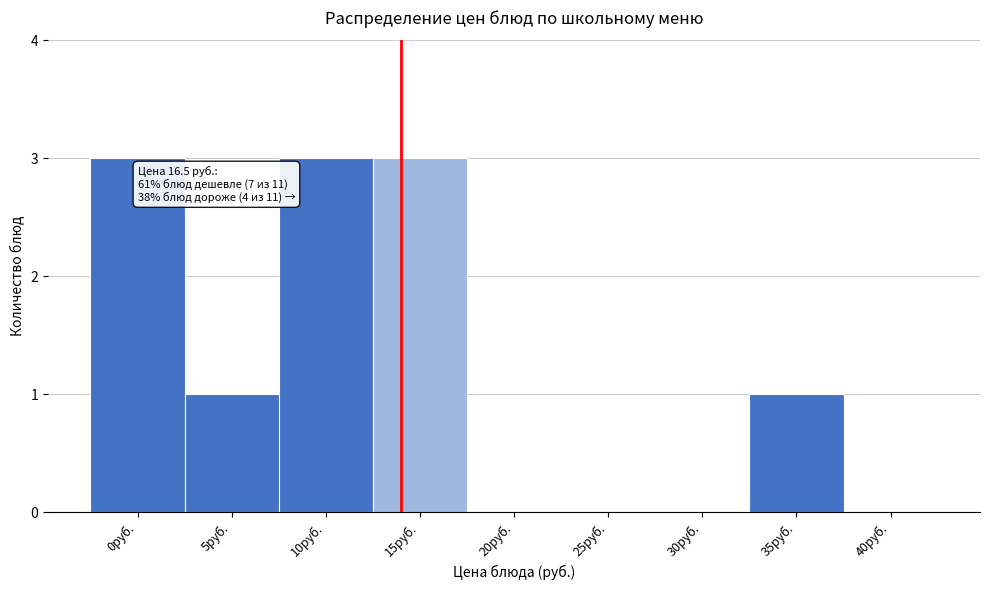

Reading left to right, list all the values displayed in this chart.

0руб.=3	5руб.=1	10руб.=3	15руб.=3	20руб.=0	25руб.=0	30руб.=0	35руб.=1	40руб.=0